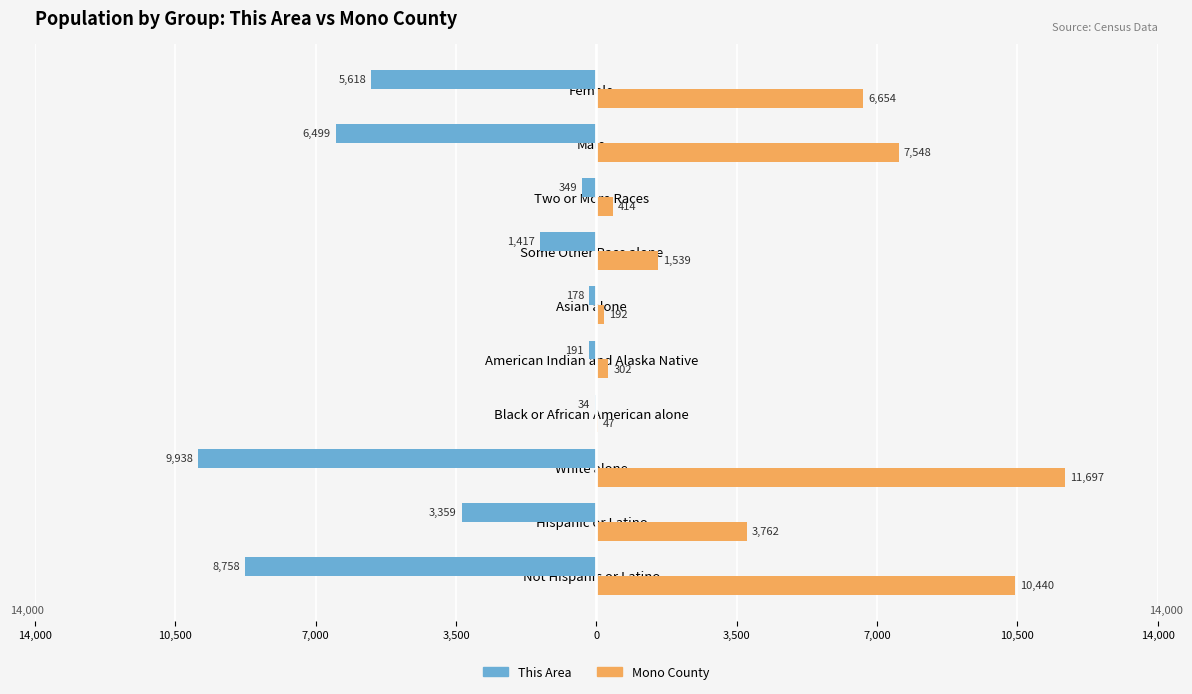

What are all the series names shown in the legend?

This Area, Mono County